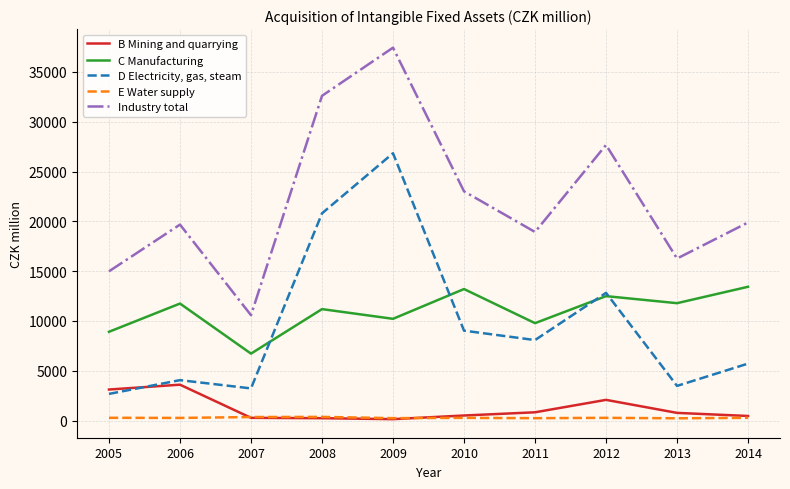

Is the value of D Electricity, gas, steam at 2011 greater than the value of E Water supply at 2013?

Yes